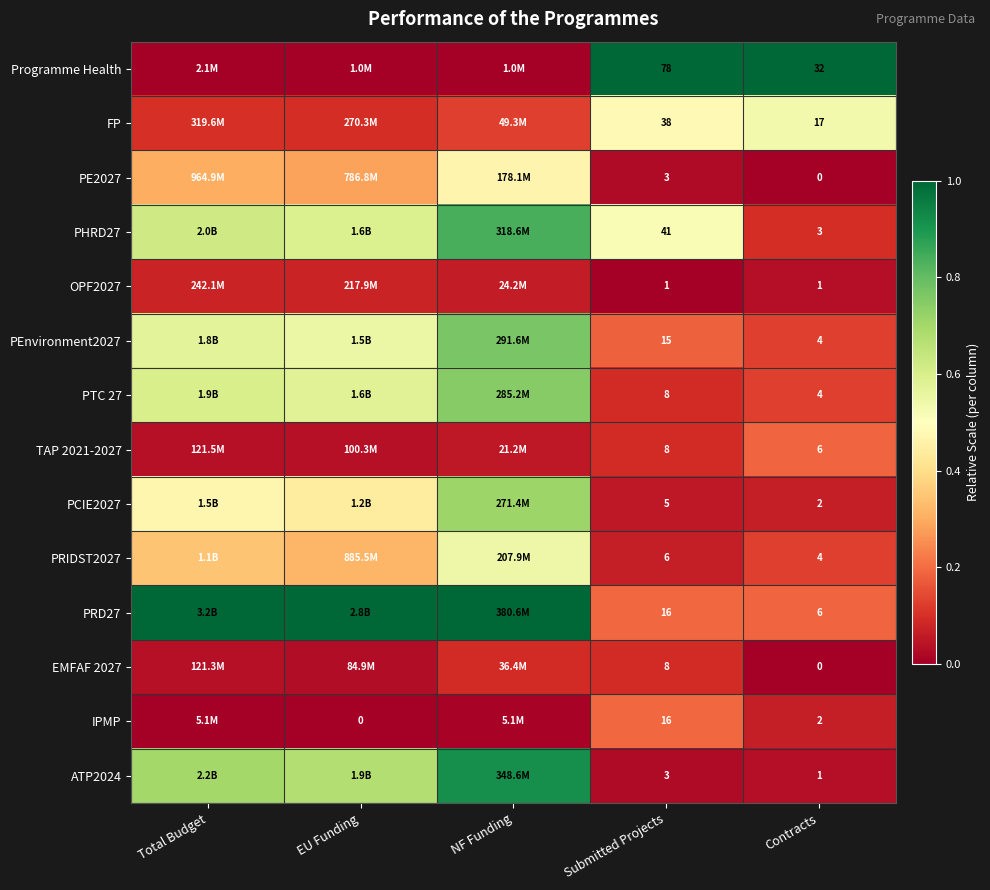

Which series has the largest total across all categories?

PRD27